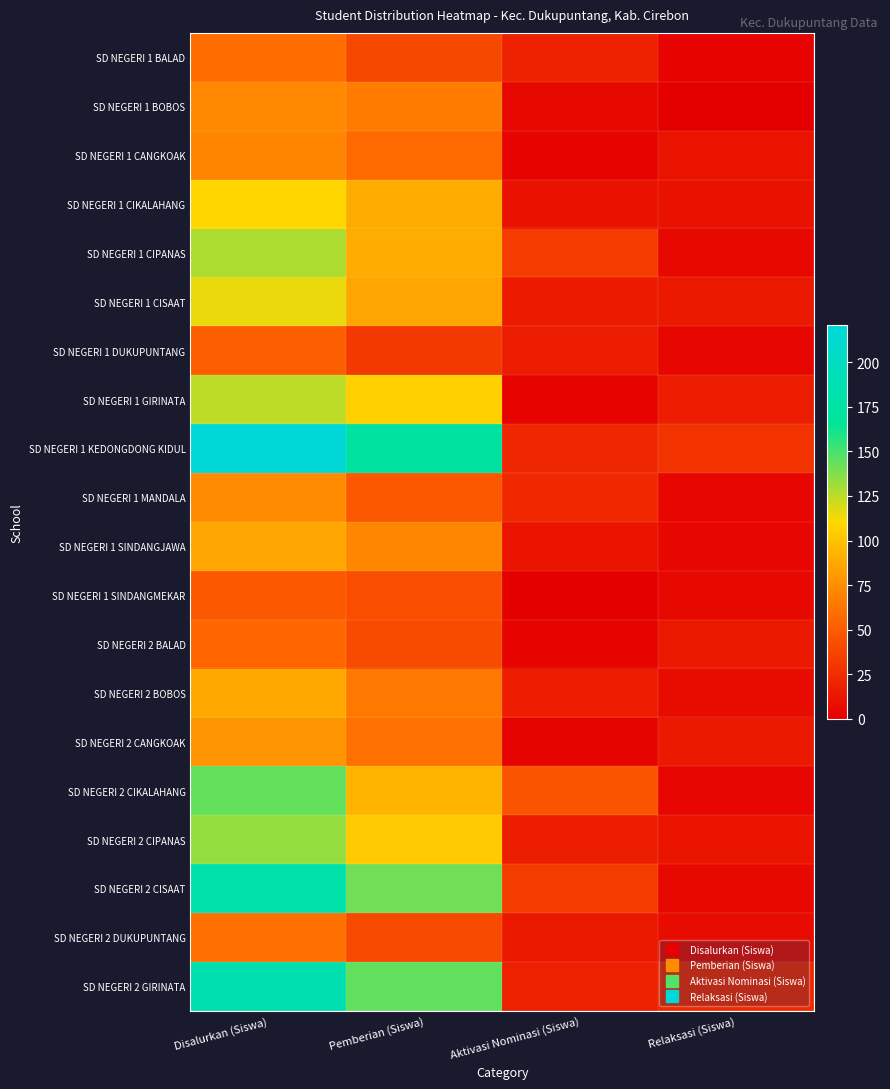

Between Disalurkan (Siswa) and Aktivasi Nominasi (Siswa), which series saw the biggest shift?

SD NEGERI 1 KEDONGDONG KIDUL